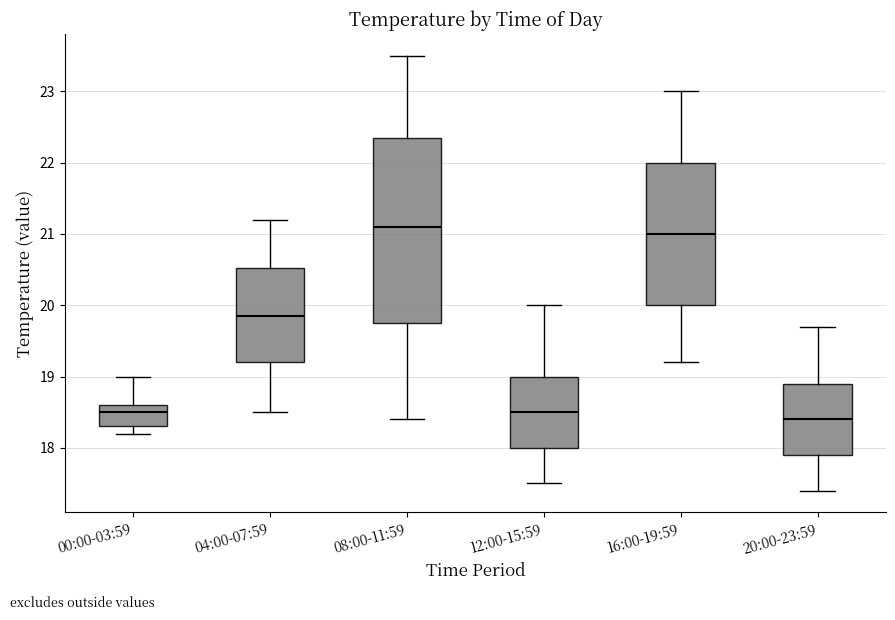

Reading left to right, read every box against the y-axis: the position of its median line, the range the box covers, and the ends of its whiskers. The values are not printed on the chart, so give them approximately, as read against the axis.

00:00-03:59: median 18.5, box 18.3 to 18.6, whiskers 18.2 to 19.0
04:00-07:59: median 19.9, box 19.2 to 20.5, whiskers 18.5 to 21.2
08:00-11:59: median 21.1, box 19.8 to 22.4, whiskers 18.4 to 23.5
12:00-15:59: median 18.5, box 18.0 to 19.0, whiskers 17.5 to 20.0
16:00-19:59: median 21.0, box 20.0 to 22.0, whiskers 19.2 to 23.0
20:00-23:59: median 18.4, box 17.9 to 18.9, whiskers 17.4 to 19.7